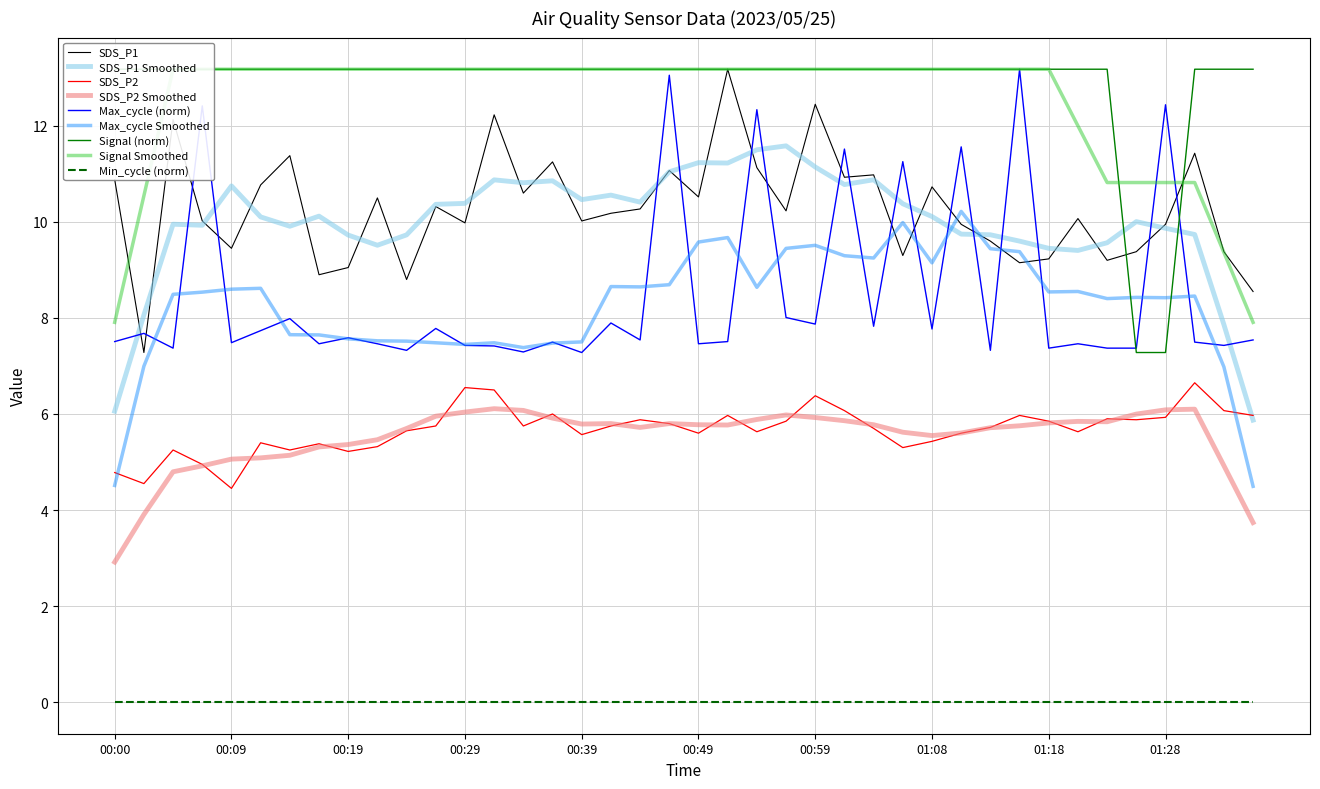

Where does the SDS_P1 series first go above 10?

00:00